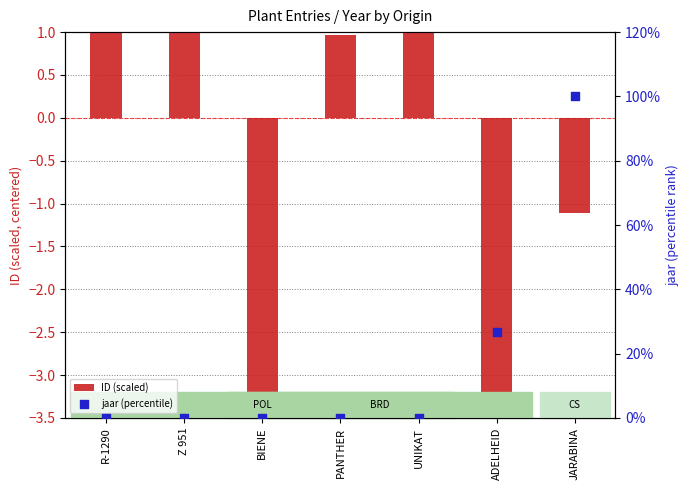

Is the value of ID (scaled) at PANTHER greater than the value of jaar (percentile) at PANTHER?

Yes